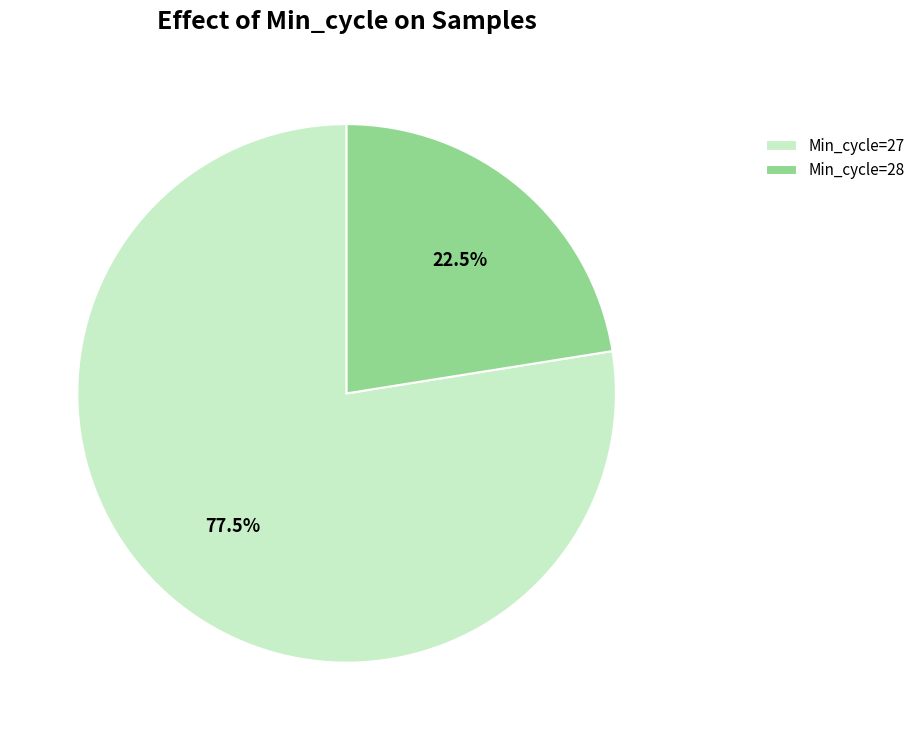

Which category has the biggest portion of the pie?

Min_cycle=27